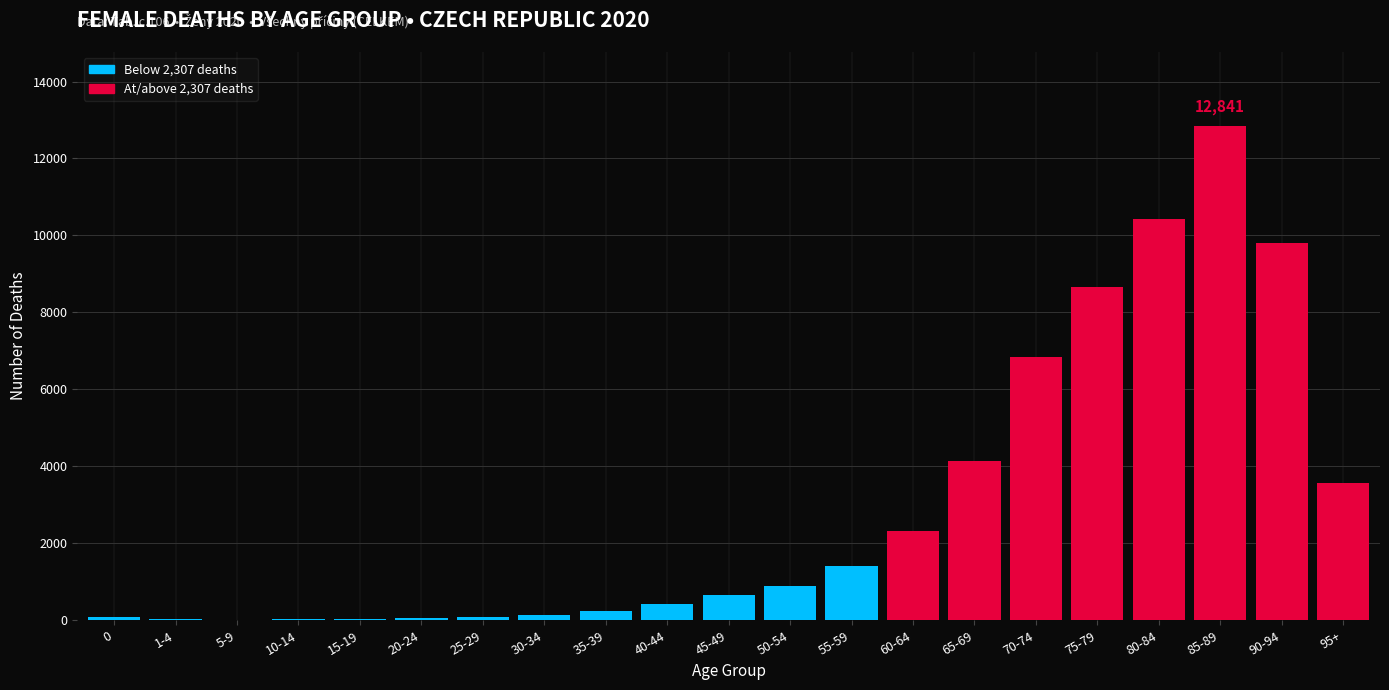

Where is the data nearest to the value 6428?

70-74